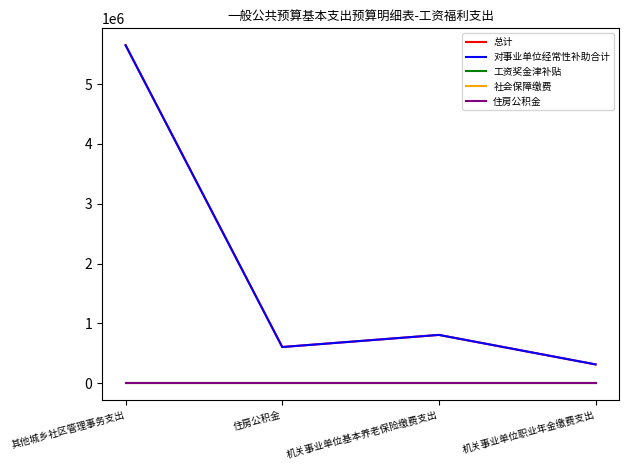

Does the chart display data point markers on the line(s)?

No